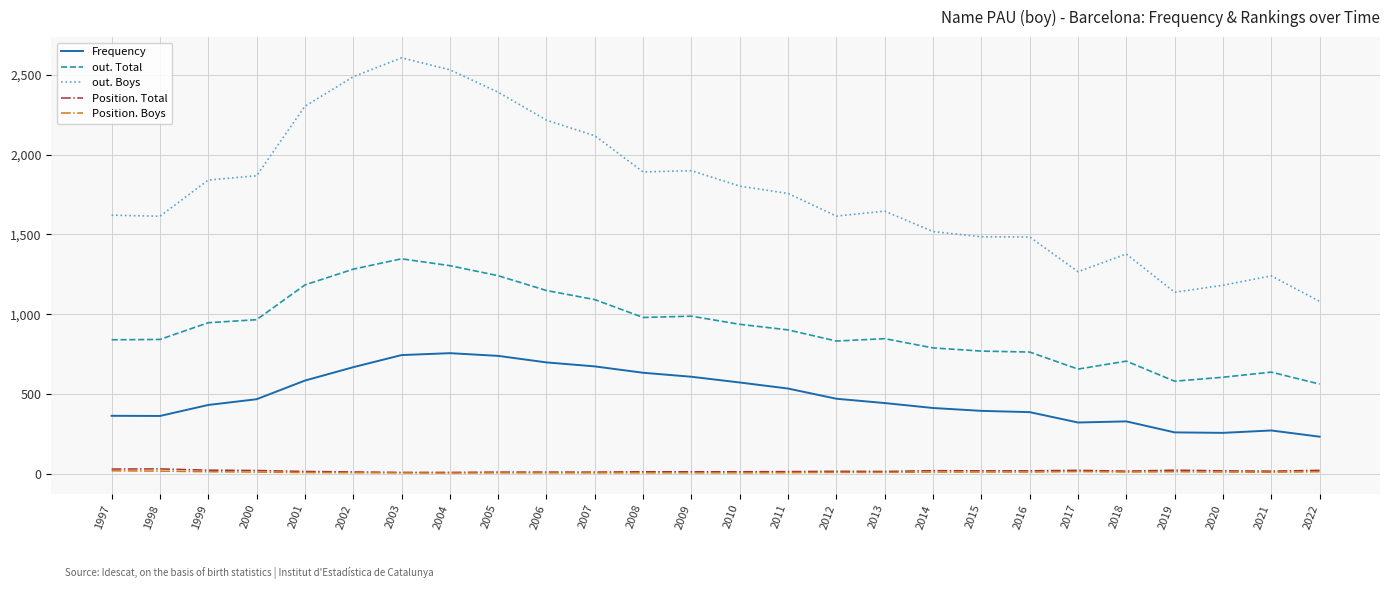

Is this an area chart (filled region under the line)?

No